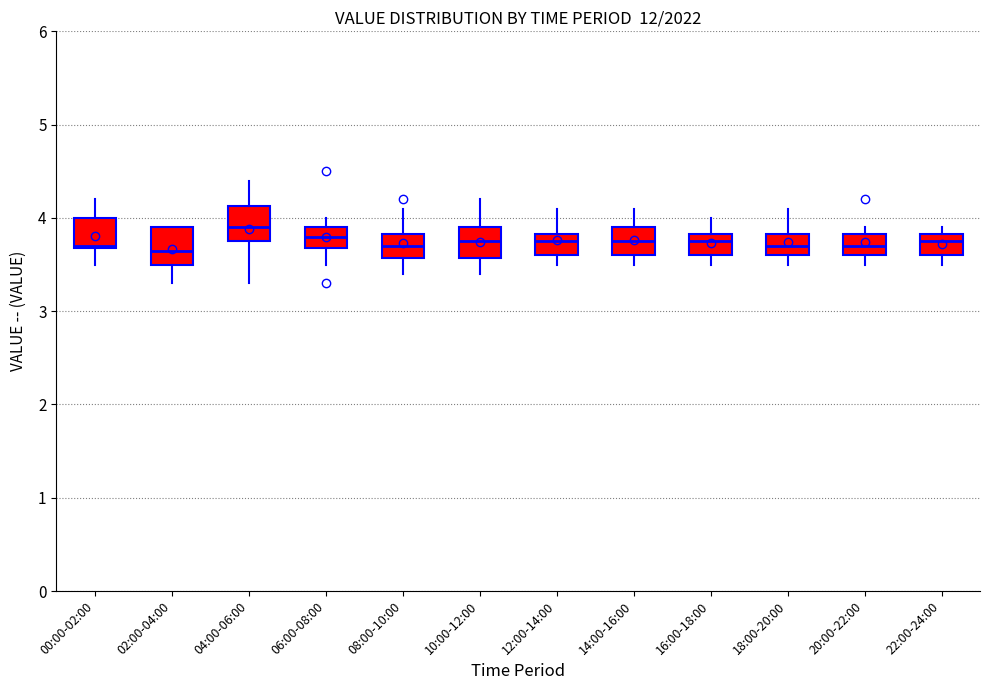

Where is the lower edge of the box for 22:00-24:00 on the y-axis? The values are not printed on the chart, so give them approximately, as read against the axis.

3.6